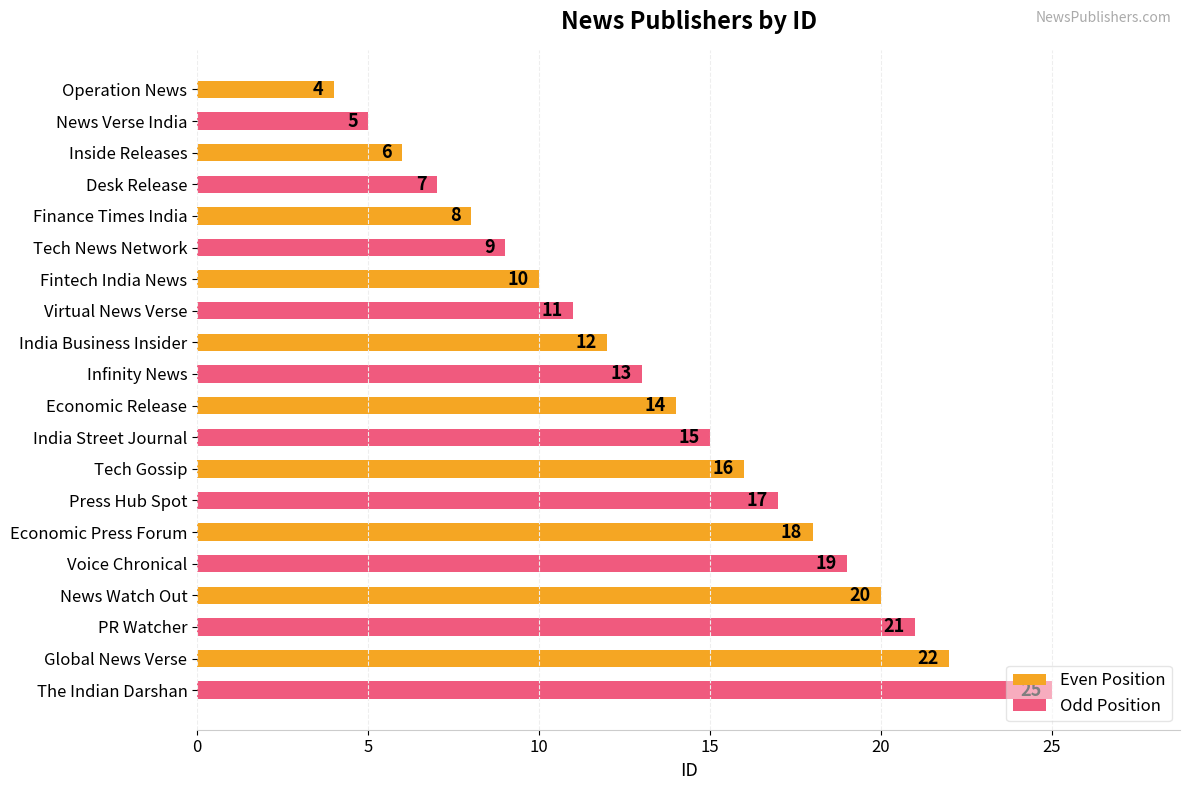

What value does the data have at Finance Times India, to the nearest 5?

10